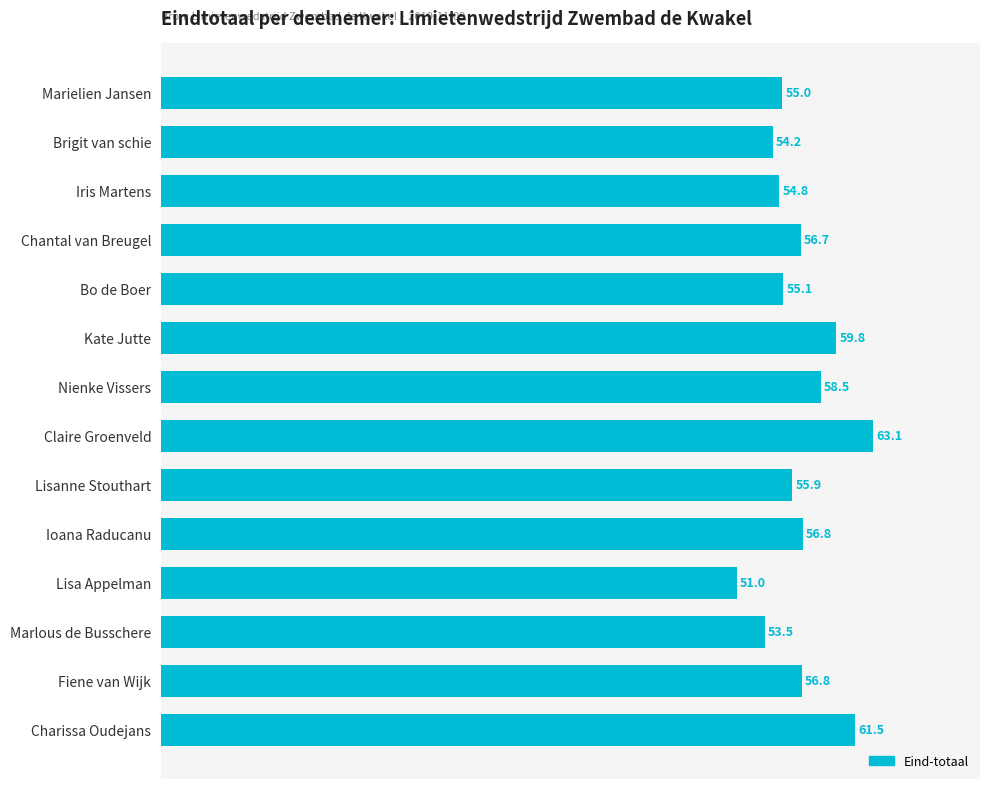

Reading top to bottom, extract all data points from this chart.

Marielien Jansen=55.0	Brigit van schie=54.2	Iris Martens=54.8	Chantal van Breugel=56.7	Bo de Boer=55.1	Kate Jutte=59.8	Nienke Vissers=58.5	Claire Groenveld=63.1	Lisanne Stouthart=55.9	Ioana Raducanu=56.8	Lisa Appelman=51.0	Marlous de Busschere=53.5	Fiene van Wijk=56.8	Charissa Oudejans=61.5